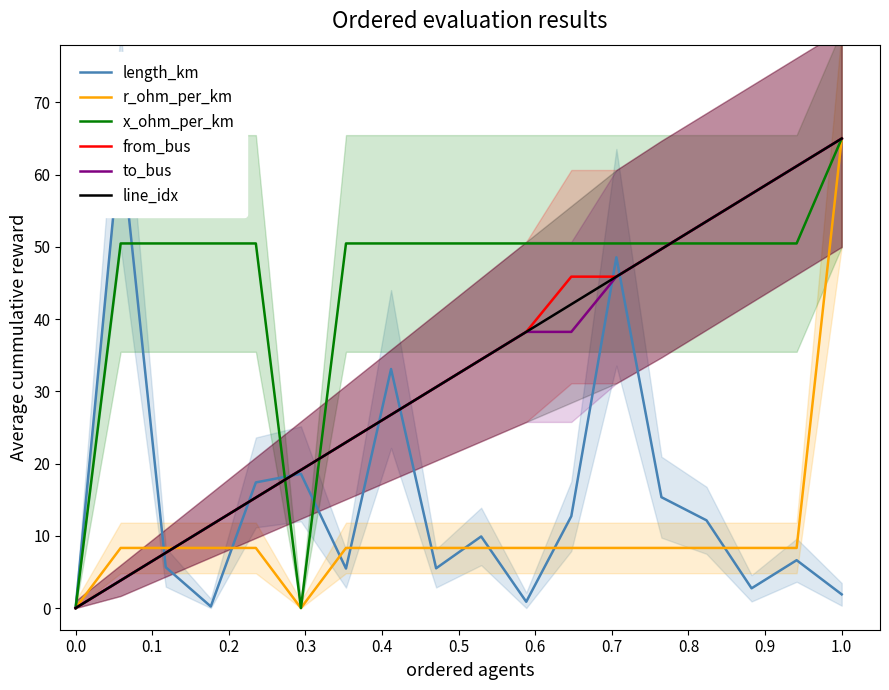

How many distinct data groups are displayed?

6